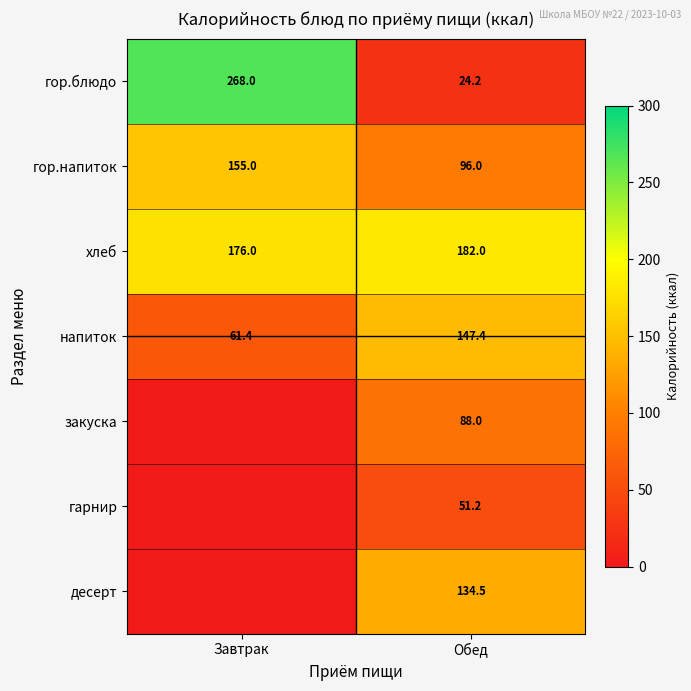

What is the difference between the highest and lowest values at Обед?

157.8